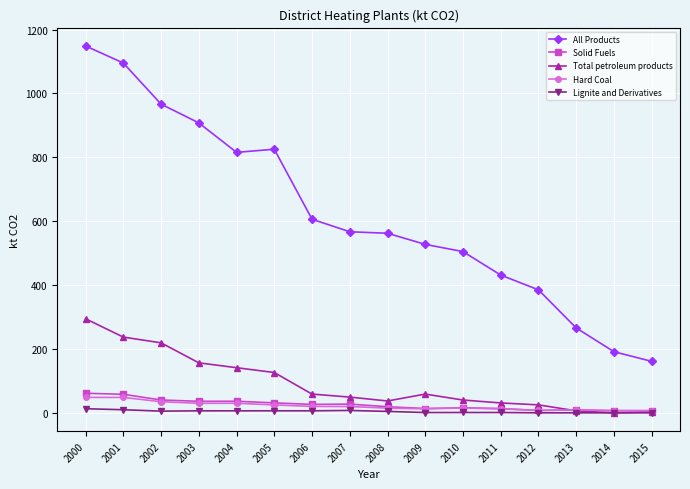

Does the chart have visible grid lines?

Yes